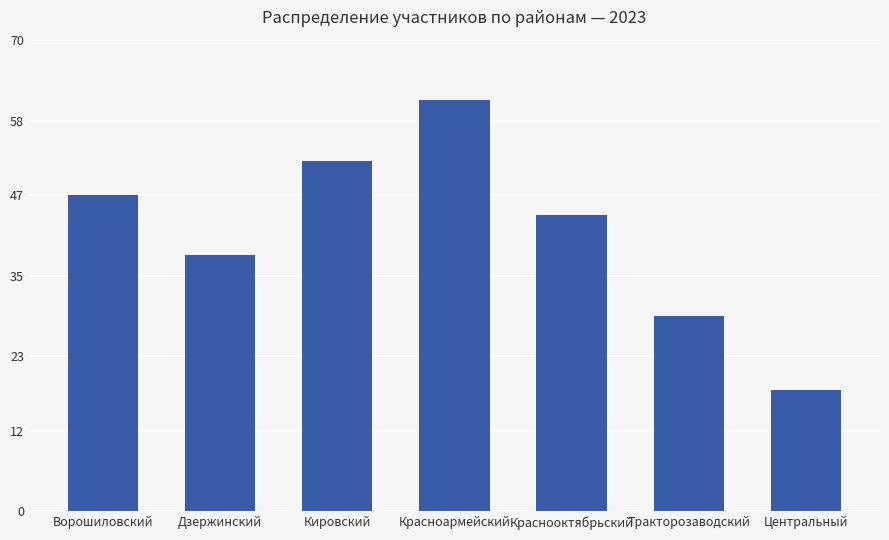

Which category has the lowest value across all series?

Центральный